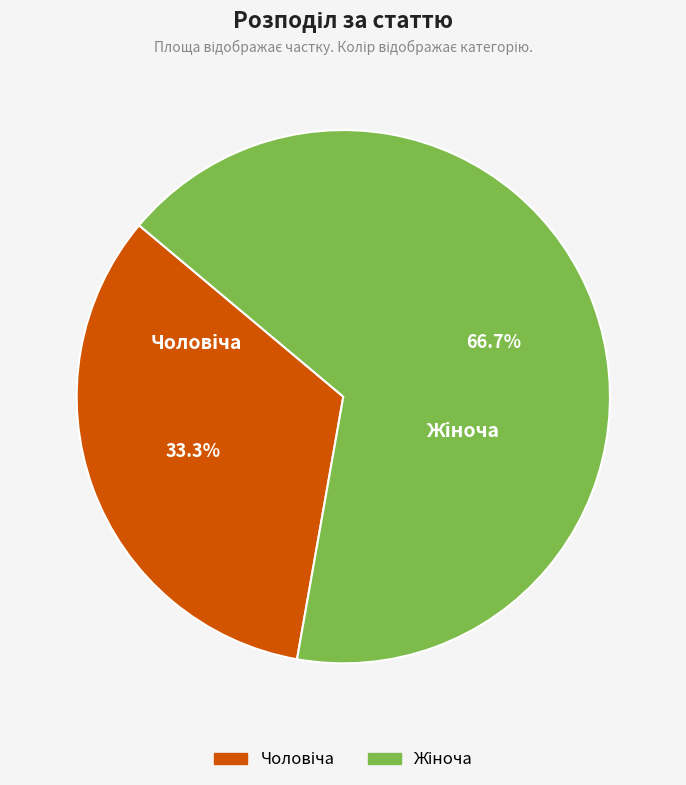

Is there any slice that represents more than half of the pie?

Yes